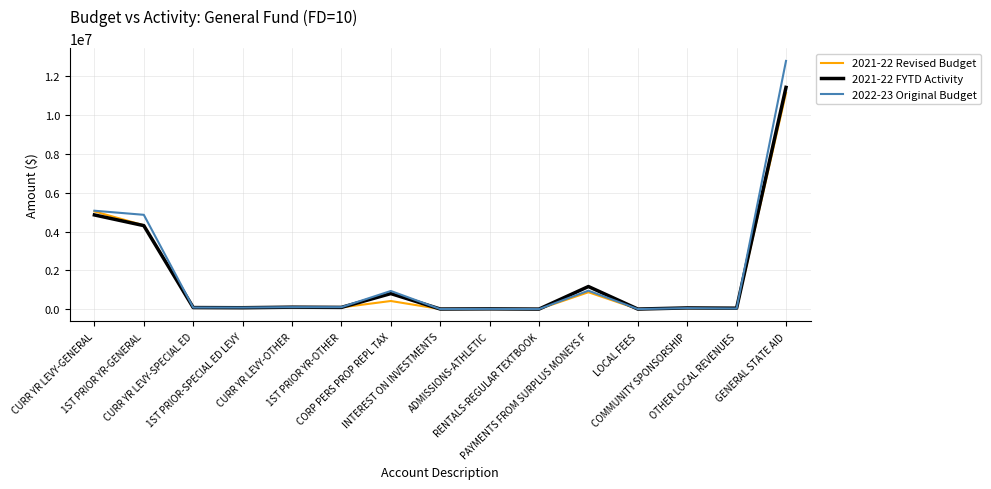

What is the highest value of the 2021-22 Revised Budget series?

11144077.0